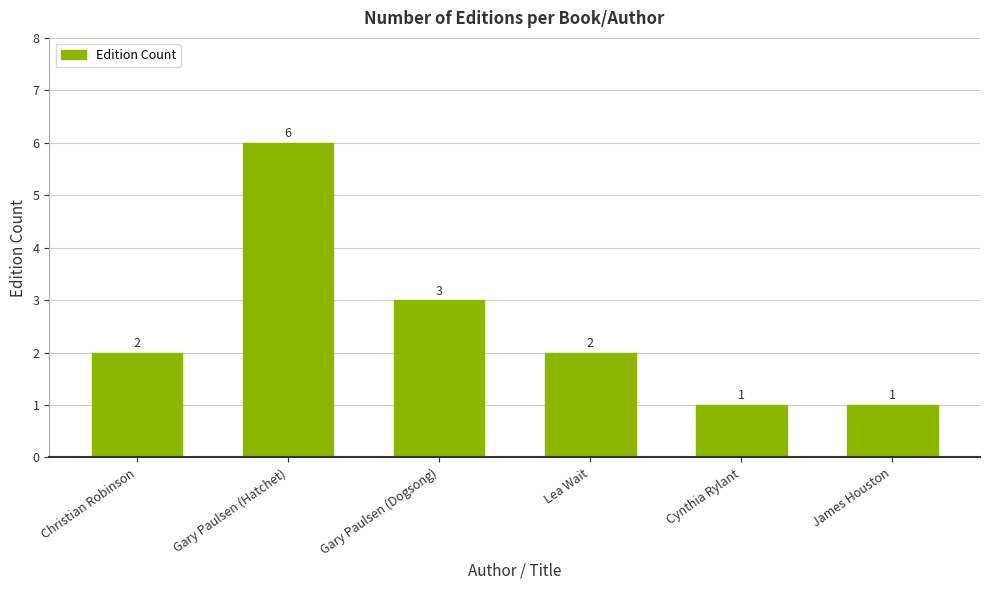

How many values are between 1 and 3?

5